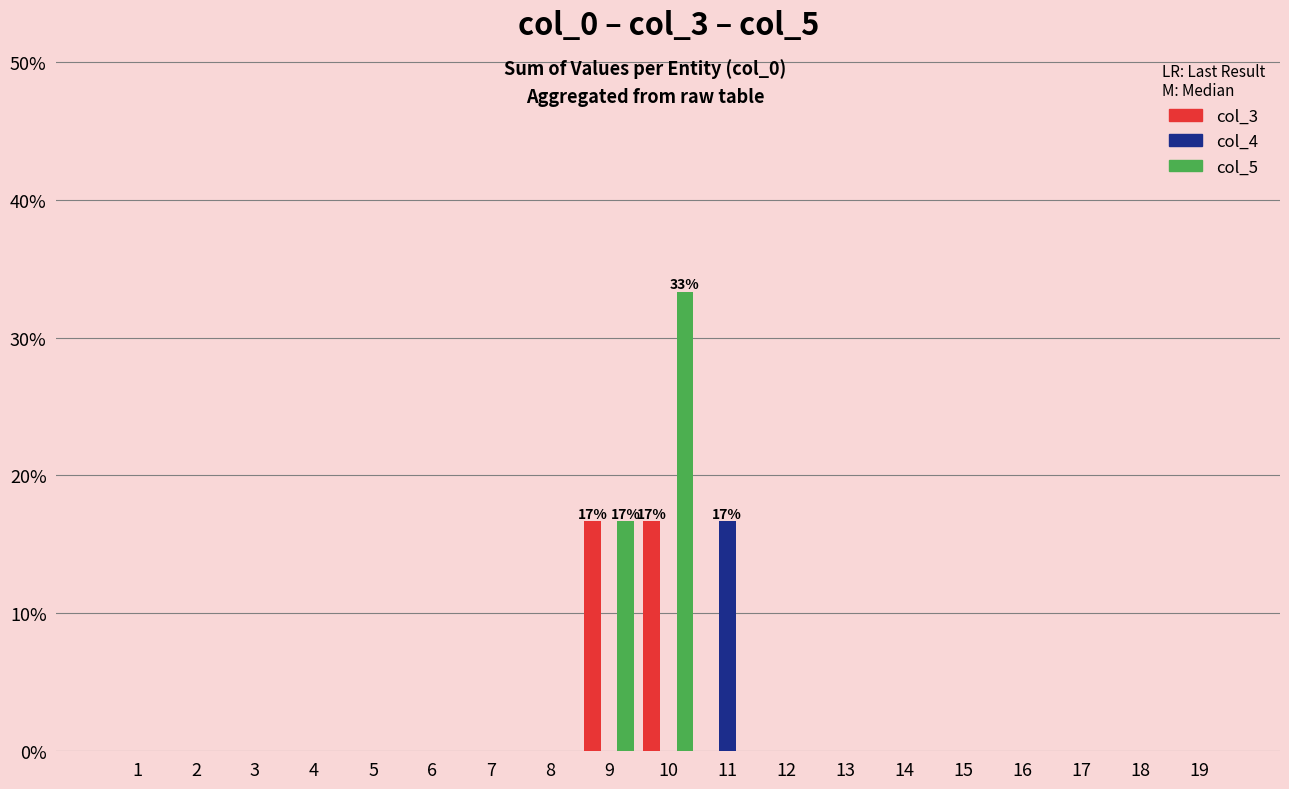

Reading left to right, extract all data points from this chart.

col_3: 0.0	0.0	0.0	0.0	0.0	0.0	0.0	0.0	16.7	16.7	0.0	0.0	0.0	0.0	0.0	0.0	0.0	0.0	0.0
col_4: 0.0	0.0	0.0	0.0	0.0	0.0	0.0	0.0	0.0	0.0	16.7	0.0	0.0	0.0	0.0	0.0	0.0	0.0	0.0
col_5: 0.0	0.0	0.0	0.0	0.0	0.0	0.0	0.0	16.7	33.3	0.0	0.0	0.0	0.0	0.0	0.0	0.0	0.0	0.0